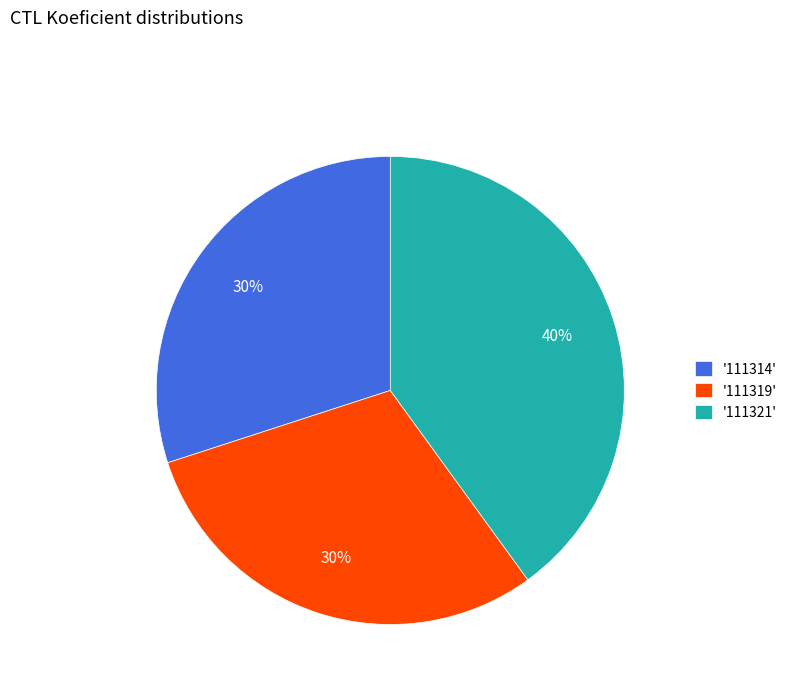

To the nearest percent, what is the average slice percentage?

33%